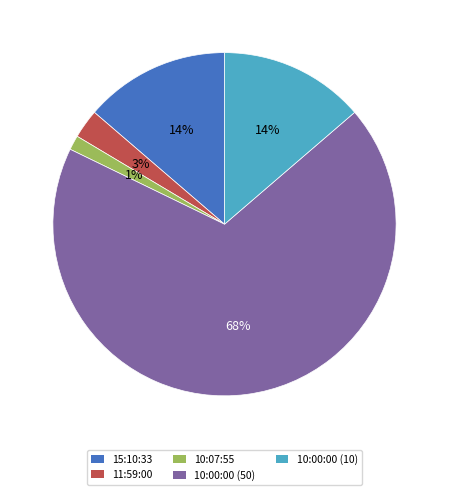

True or false: 10:00:00 (50) accounts for 68% of the total.

True